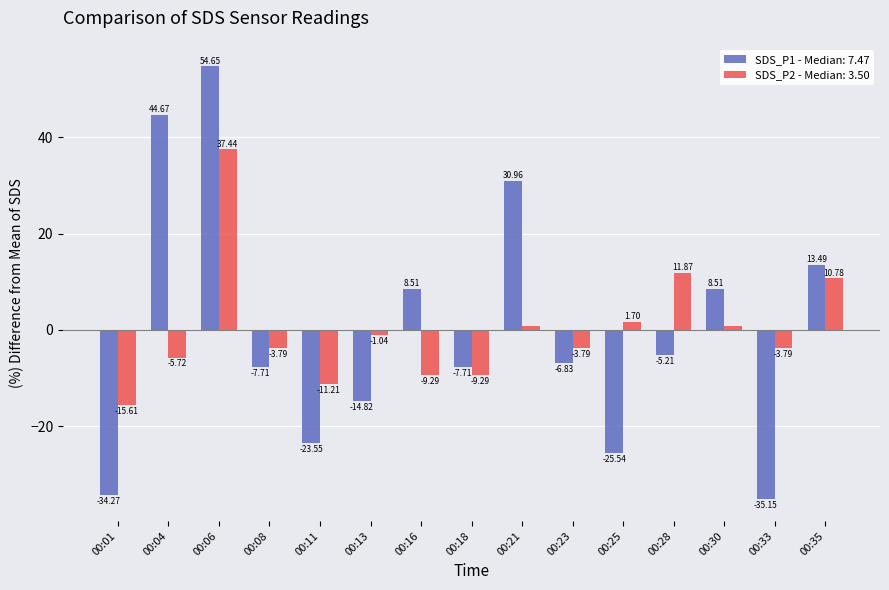

What is the difference between the maximum and minimum values in the SDS_P1 - Median: 7.47 series?

89.8